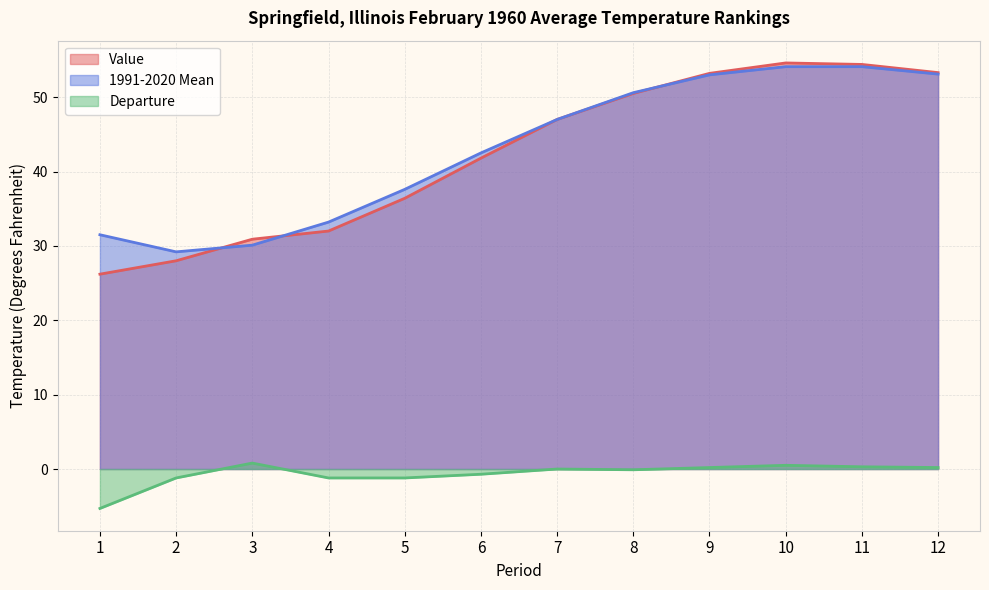

How many categories are shown in the chart?

12